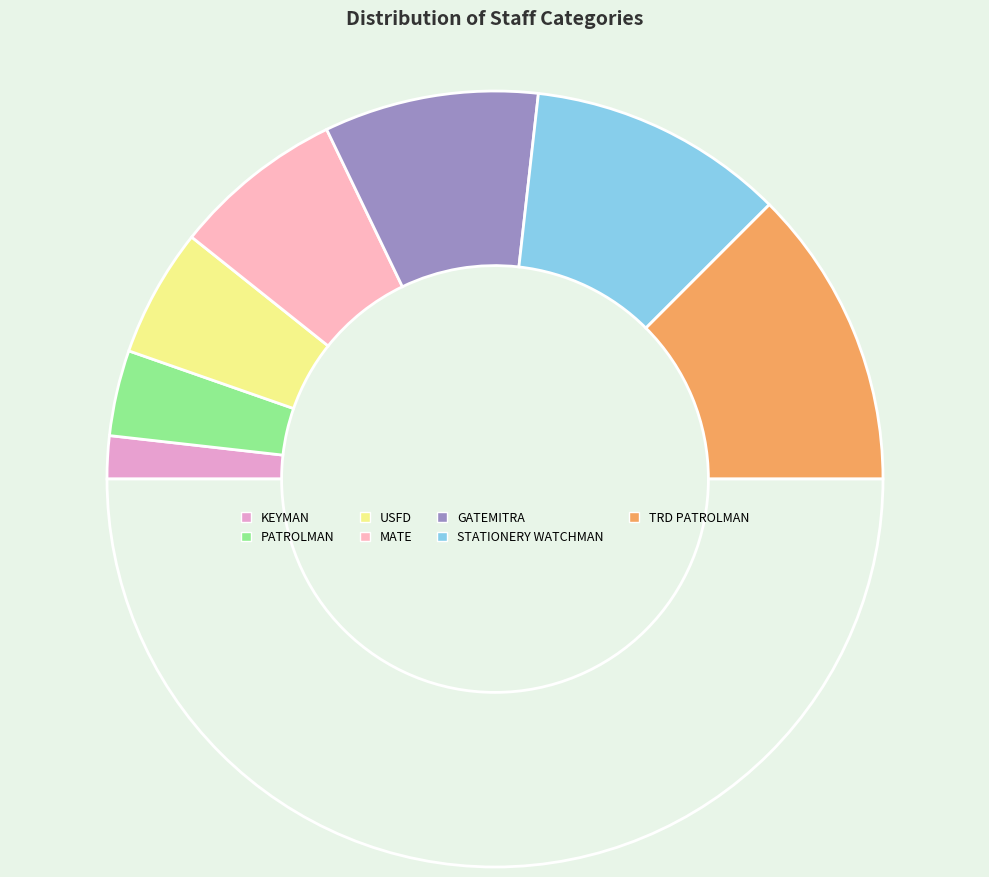

How many slices are in this pie chart?

8